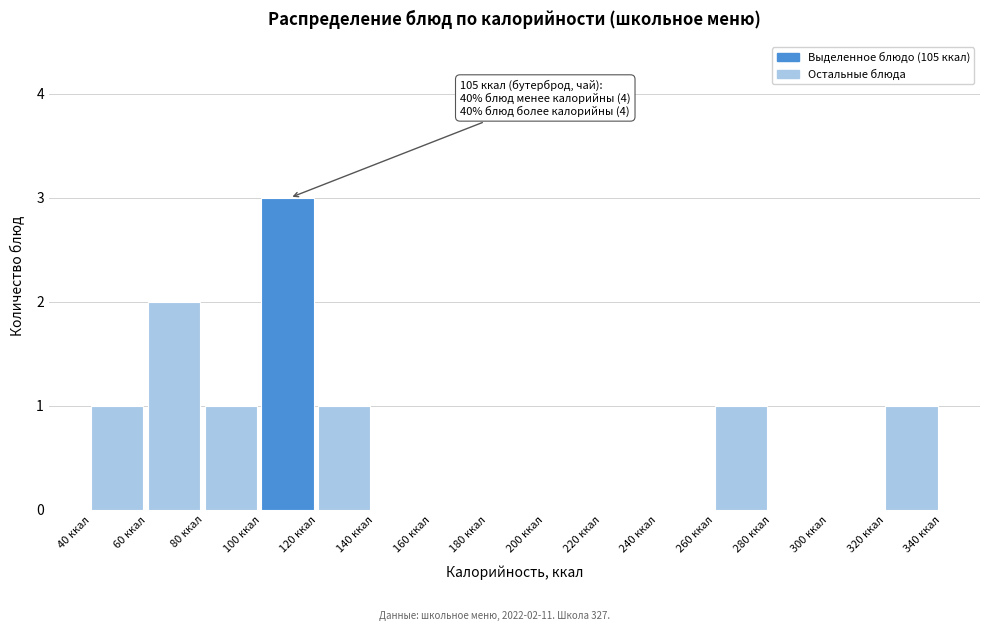

Over which range of the x-axis is the bar tallest?

100 to 120